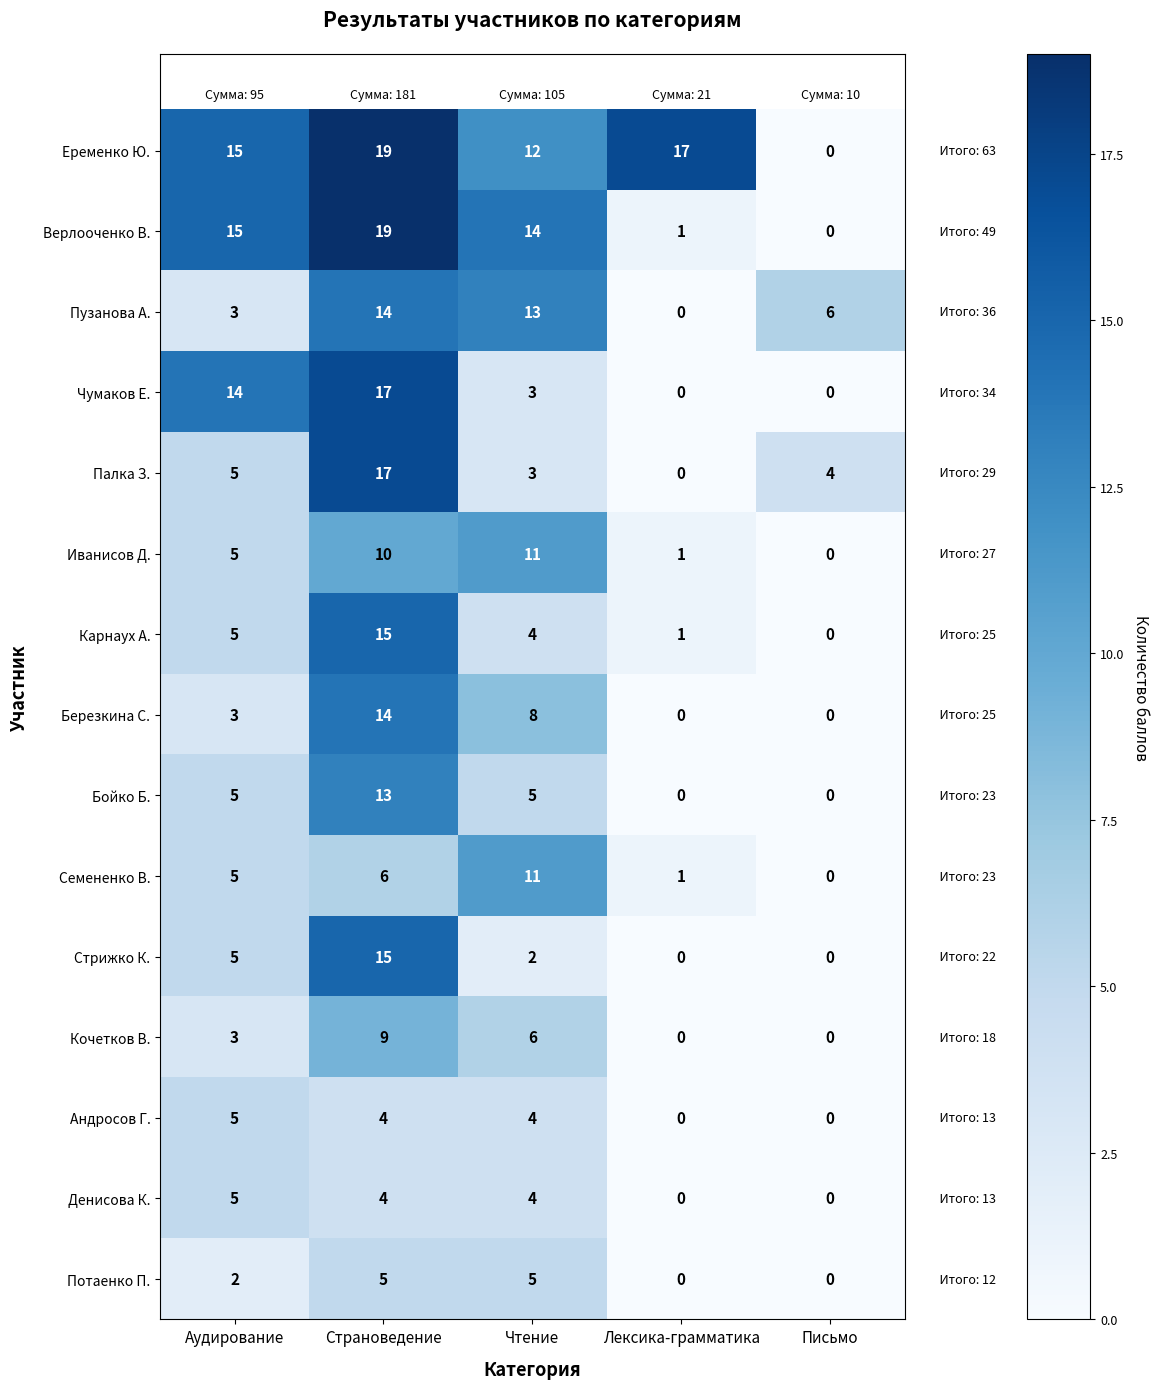

What is the sum of all Кочетков В. values?

18